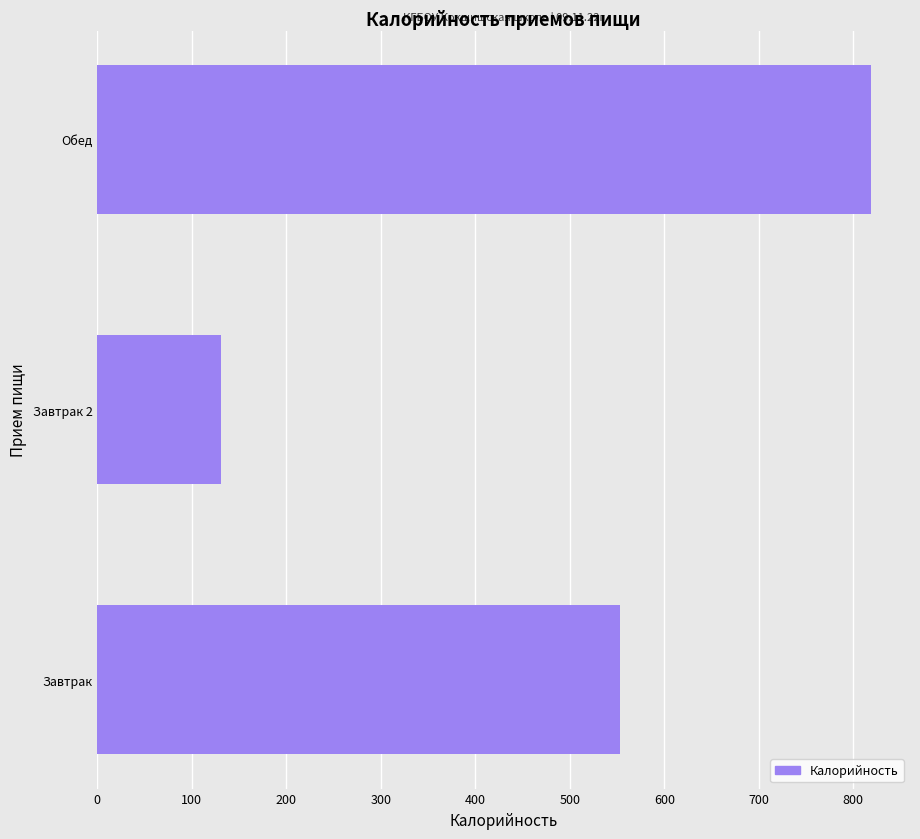

Is it true that the value at Завтрак 2 is 131?

True